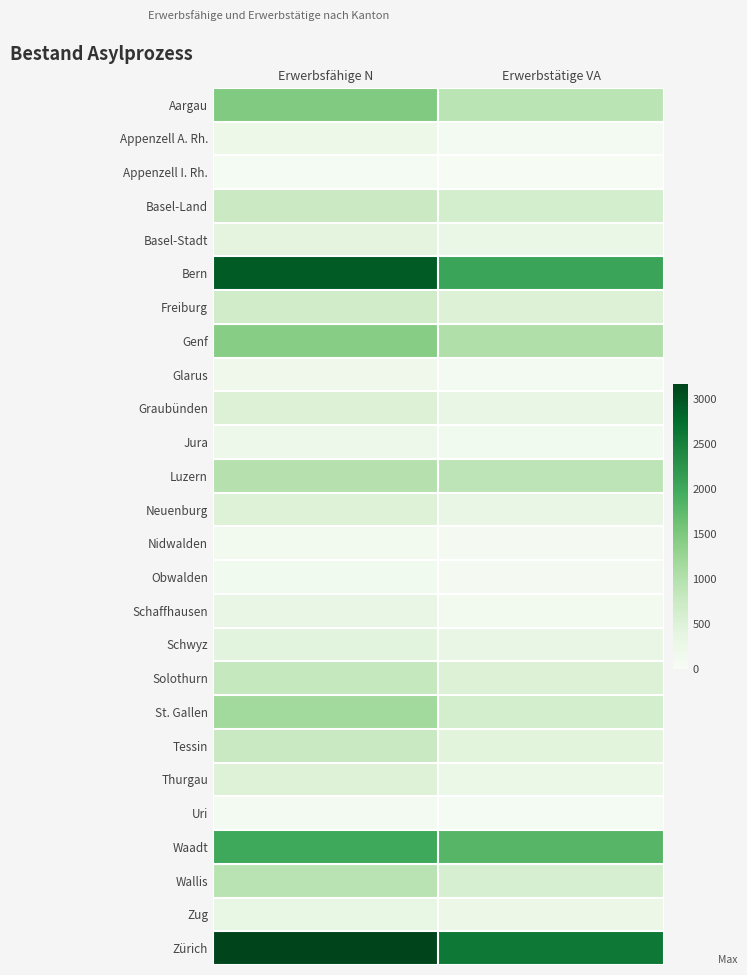

Reading left to right, what are all the values shown in this chart?

Aargau: Erwerbsfähige N=1464	Erwerbstätige VA=906
Appenzell A. Rh.: Erwerbsfähige N=213	Erwerbstätige VA=84
Appenzell I. Rh.: Erwerbsfähige N=57	Erwerbstätige VA=20
Basel-Land: Erwerbsfähige N=739	Erwerbstätige VA=620
Basel-Stadt: Erwerbsfähige N=398	Erwerbstätige VA=284
Bern: Erwerbsfähige N=2942	Erwerbstätige VA=2058
Freiburg: Erwerbsfähige N=669	Erwerbstätige VA=508
Genf: Erwerbsfähige N=1404	Erwerbstätige VA=1035
Glarus: Erwerbsfähige N=181	Erwerbstätige VA=78
Graubünden: Erwerbsfähige N=495	Erwerbstätige VA=305
Jura: Erwerbsfähige N=200	Erwerbstätige VA=120
Luzern: Erwerbsfähige N=968	Erwerbstätige VA=902
Neuenburg: Erwerbsfähige N=488	Erwerbstätige VA=309
Nidwalden: Erwerbsfähige N=104	Erwerbstätige VA=62
Obwalden: Erwerbsfähige N=112	Erwerbstätige VA=70
Schaffhausen: Erwerbsfähige N=297	Erwerbstätige VA=107
Schwyz: Erwerbsfähige N=414	Erwerbstätige VA=286
Solothurn: Erwerbsfähige N=795	Erwerbstätige VA=510
St. Gallen: Erwerbsfähige N=1163	Erwerbstätige VA=620
Tessin: Erwerbsfähige N=768	Erwerbstätige VA=421
Thurgau: Erwerbsfähige N=489	Erwerbstätige VA=257
Uri: Erwerbsfähige N=83	Erwerbstätige VA=57
Waadt: Erwerbsfähige N=2004	Erwerbstätige VA=1810
Wallis: Erwerbsfähige N=920	Erwerbstätige VA=582
Zug: Erwerbsfähige N=316	Erwerbstätige VA=243
Zürich: Erwerbsfähige N=3166	Erwerbstätige VA=2606